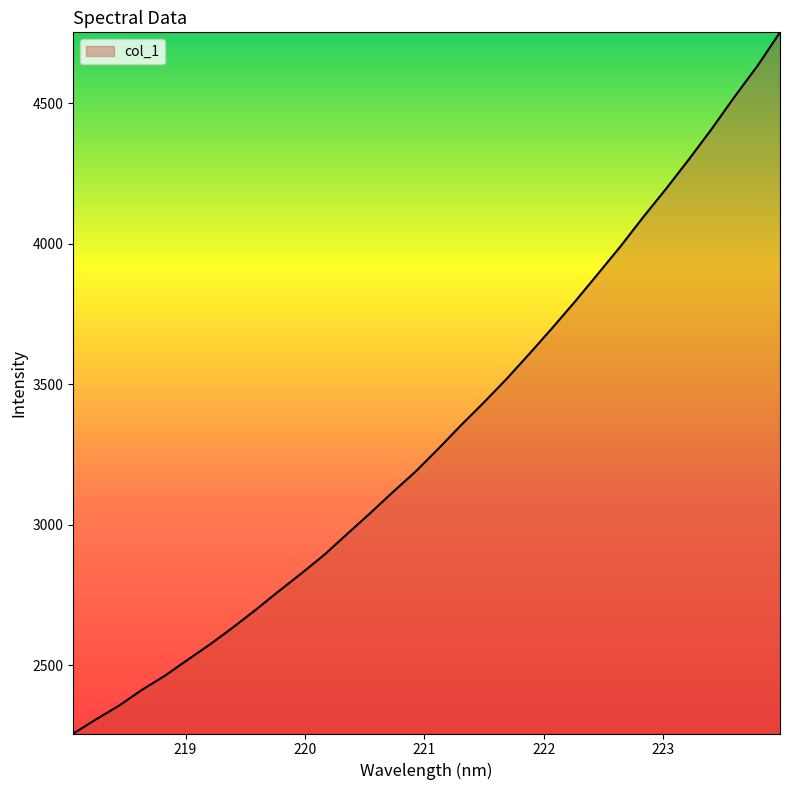

Does the chart display data point markers on the line(s)?

No